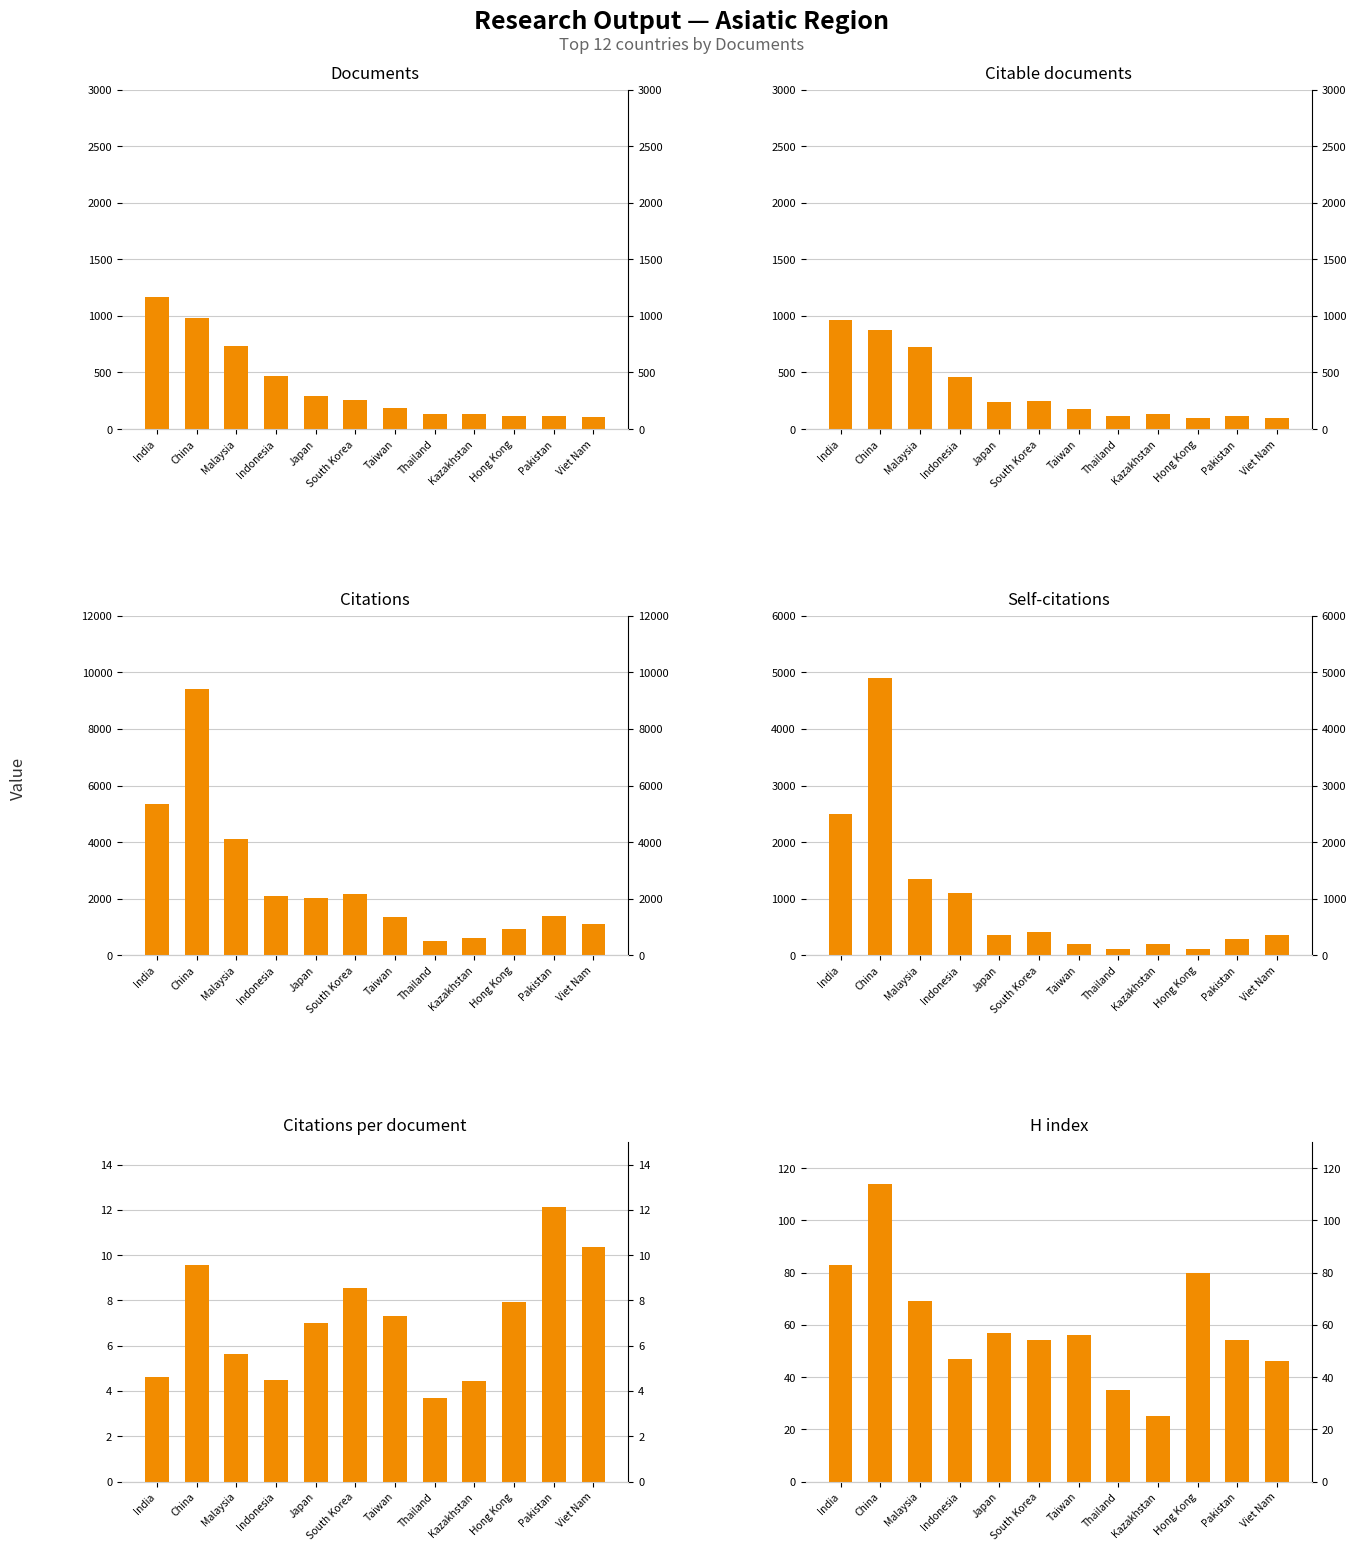

List the labels in order of Citations per document value, smallest first.

Thailand, Kazakhstan, Indonesia, India, Malaysia, Japan, Taiwan, Hong Kong, South Korea, China, Viet Nam, Pakistan